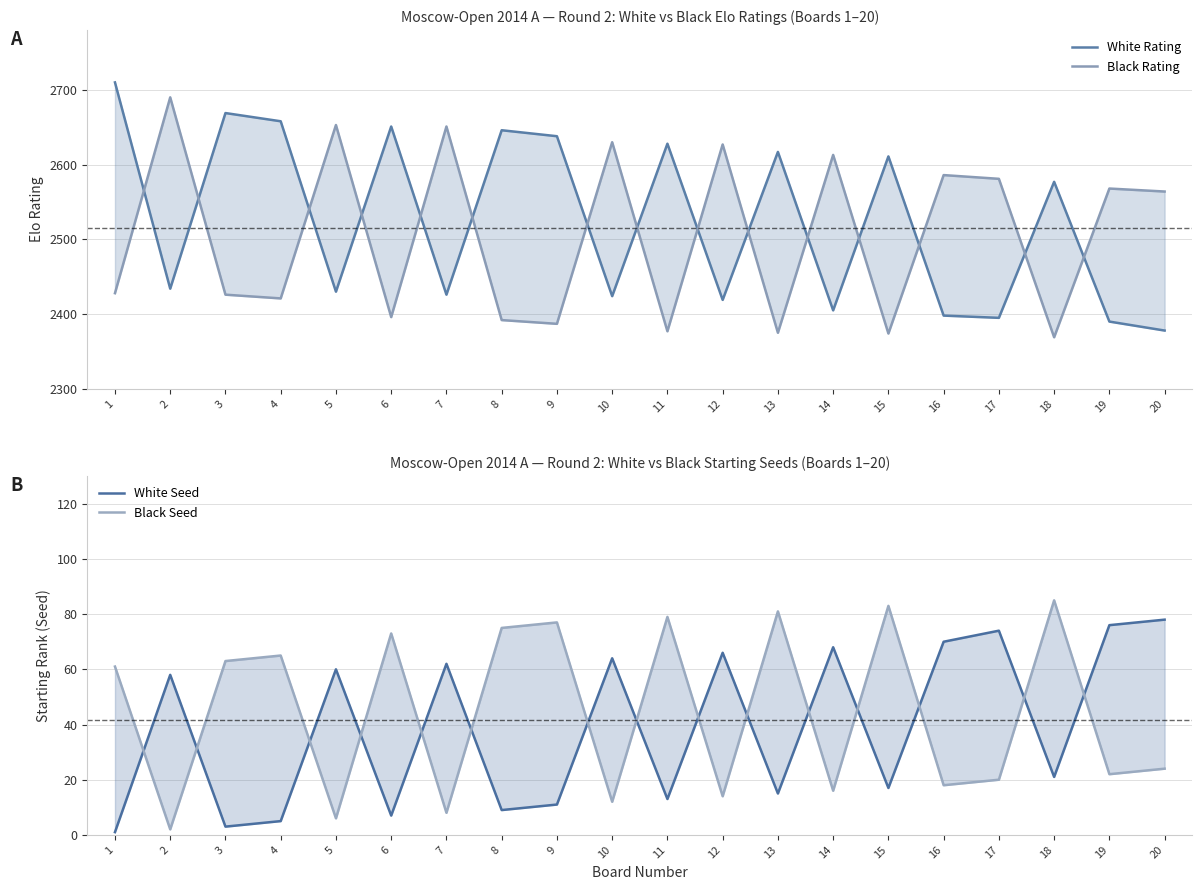

What is the difference between the second highest and minimum values in the Black Rating series?

284